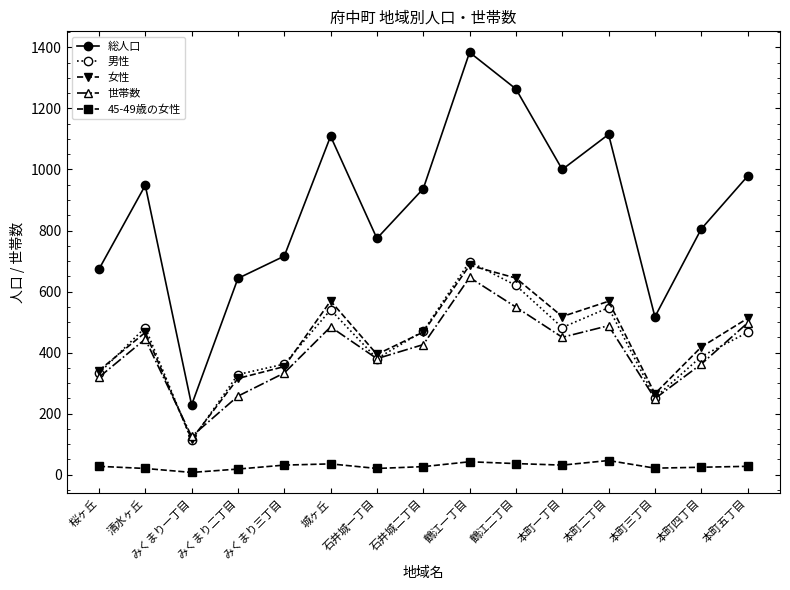

What position from the right is 本町三丁目?

3